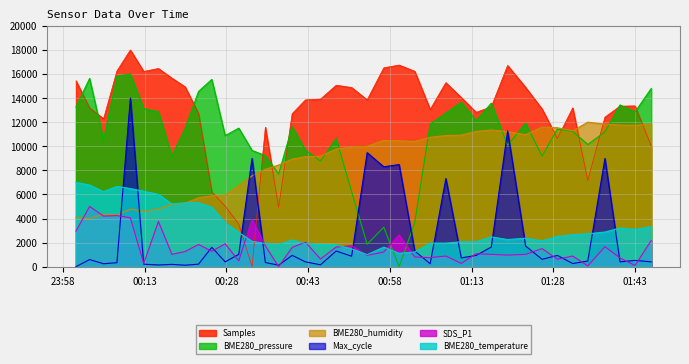

True or false: BME280_temperature has a value of 2104.3 at 2022/06/20 00:32:42.

True